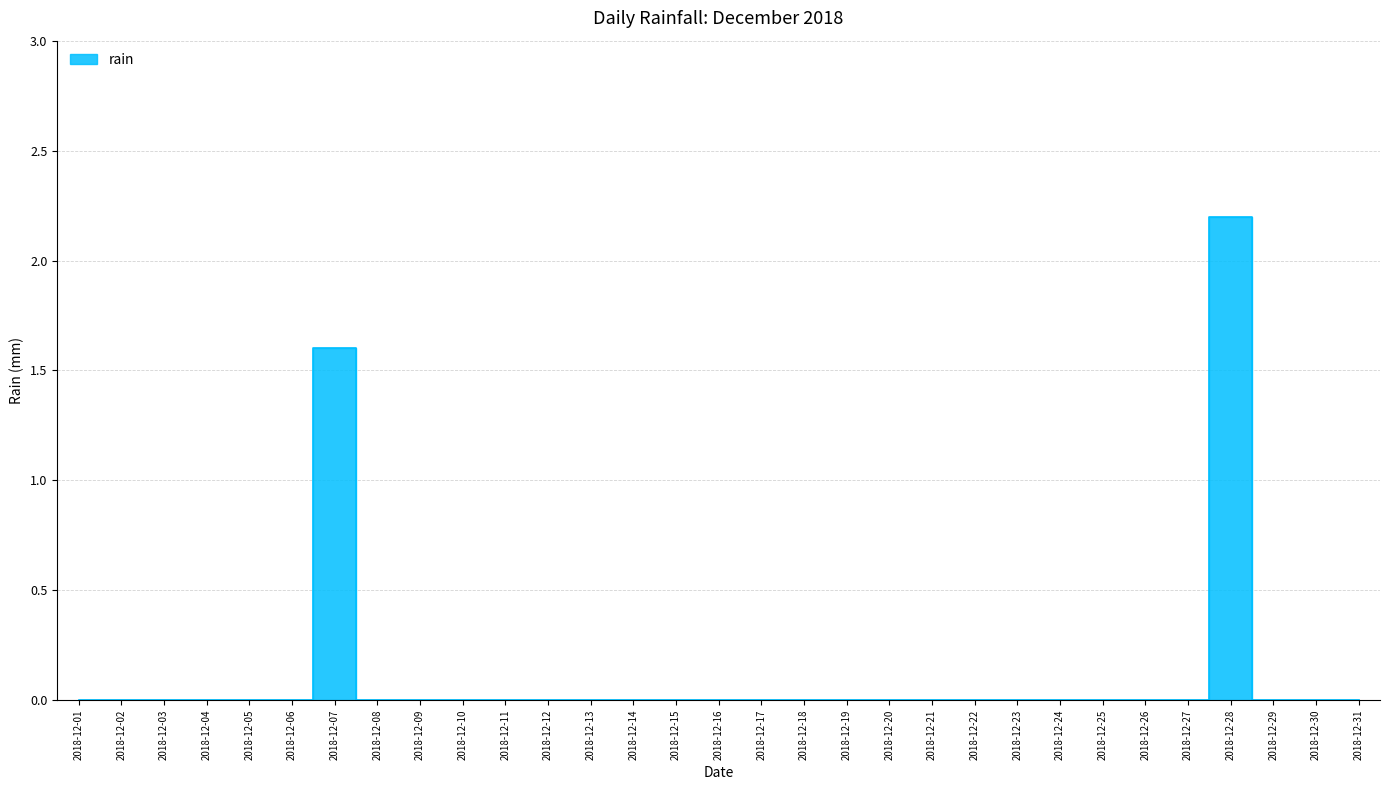

How many interior local peaks (higher than both neighbors) does the data have?

2